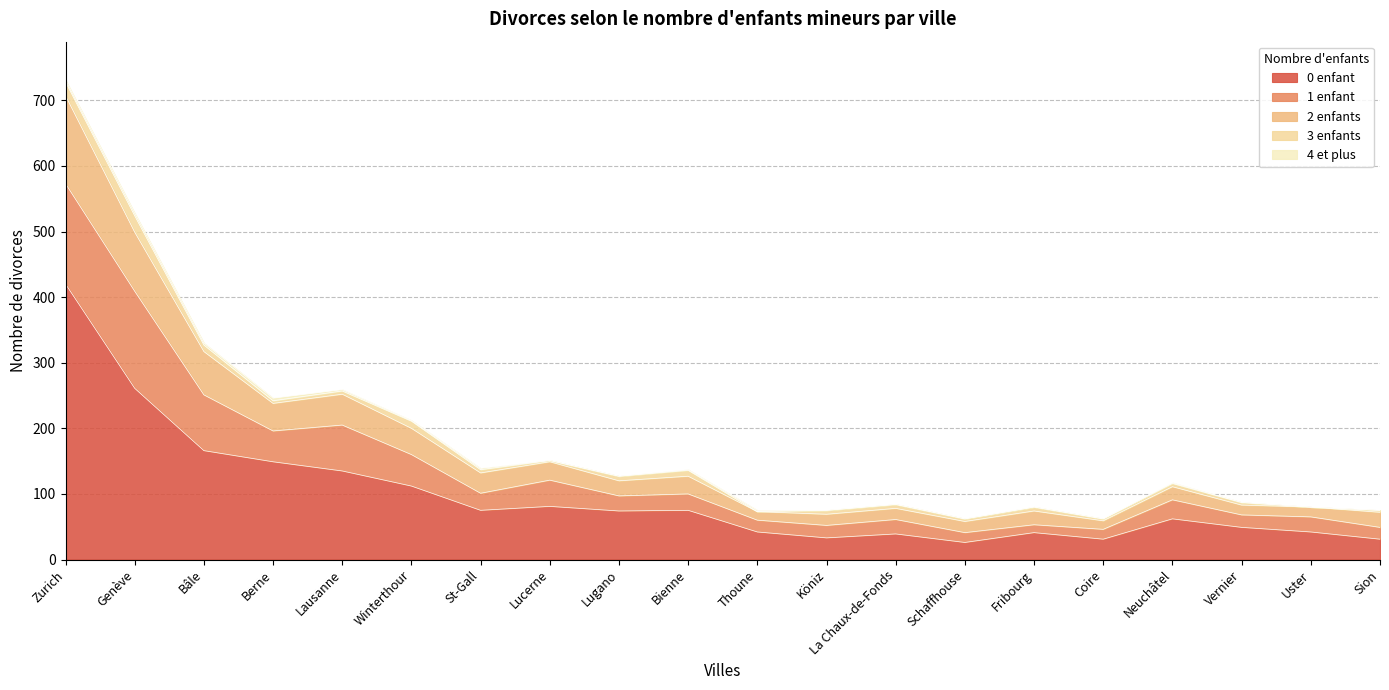

True or false: 4 et plus has more than 2 interior local peaks.

True